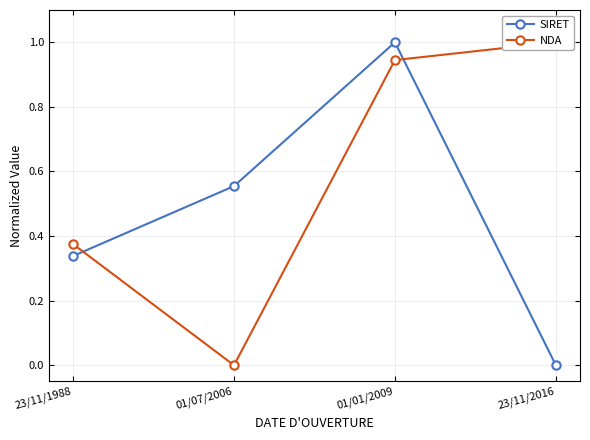

Is it true that NDA equals 0.0 at 01/07/2006?

True